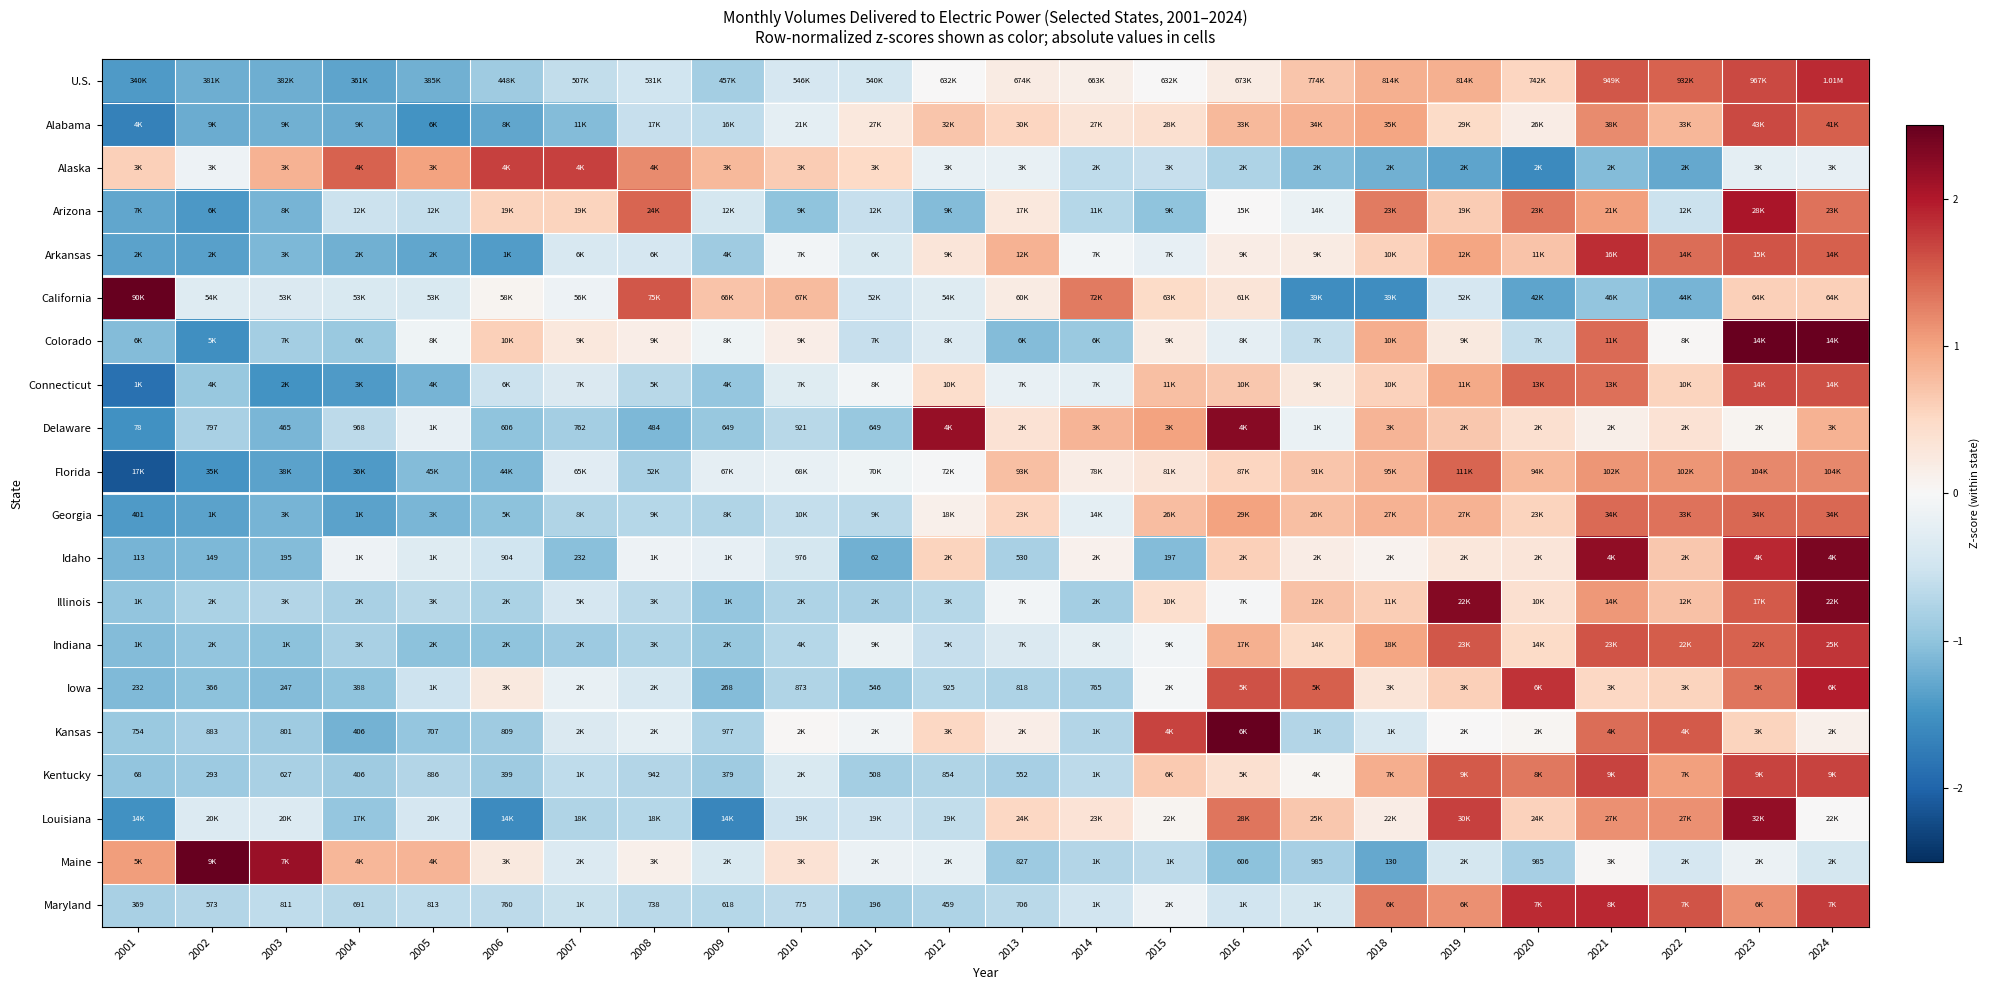

Is the value of Kansas at 2006 greater than the value of Iowa at 2012?

No